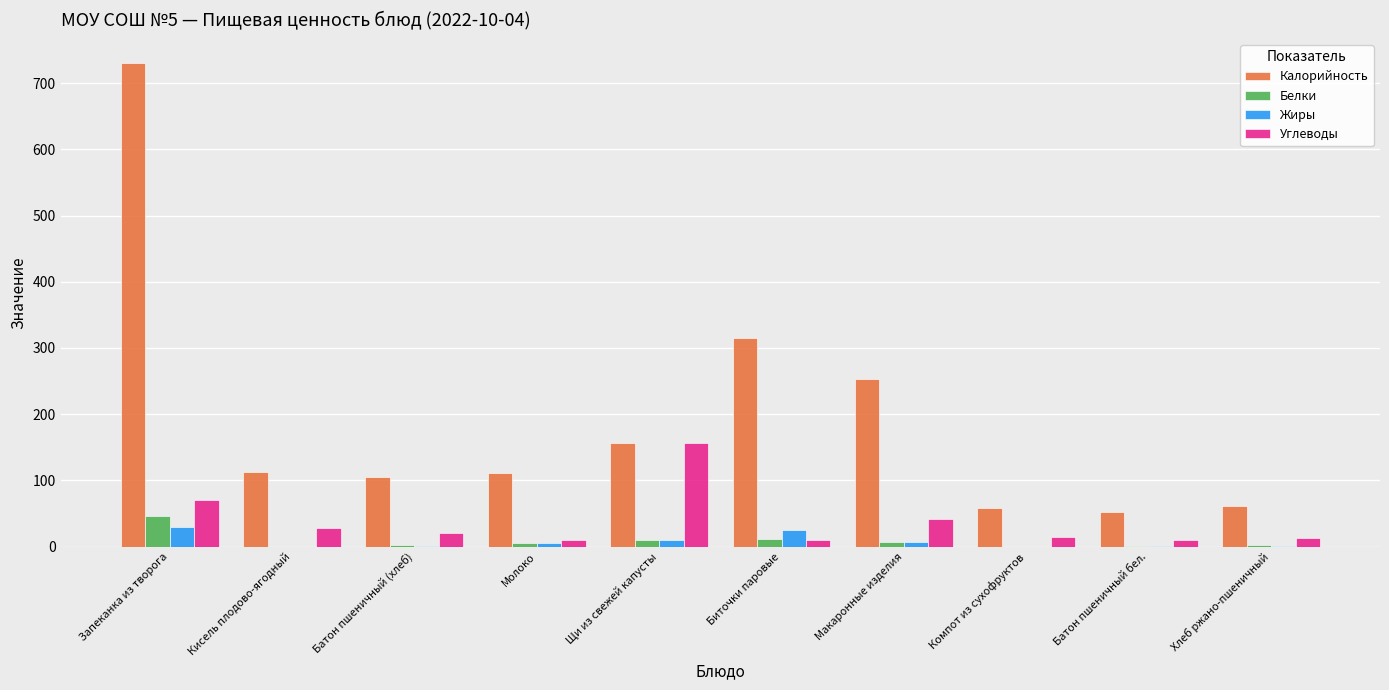

The Жиры series shows 0.6 at Батон пшеничный бел.. True or false?

True